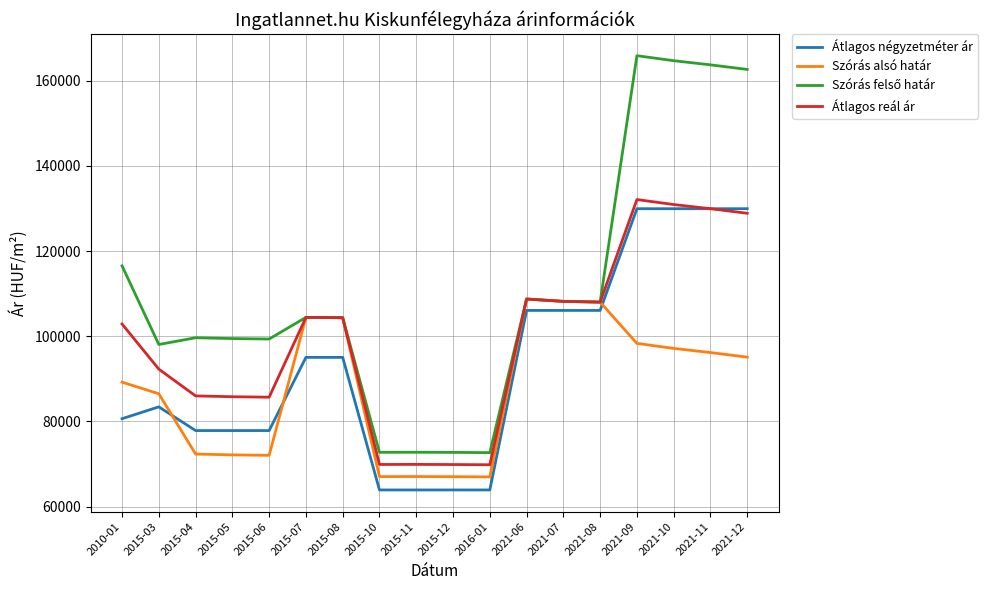

What position from the right is 2015-11?

10